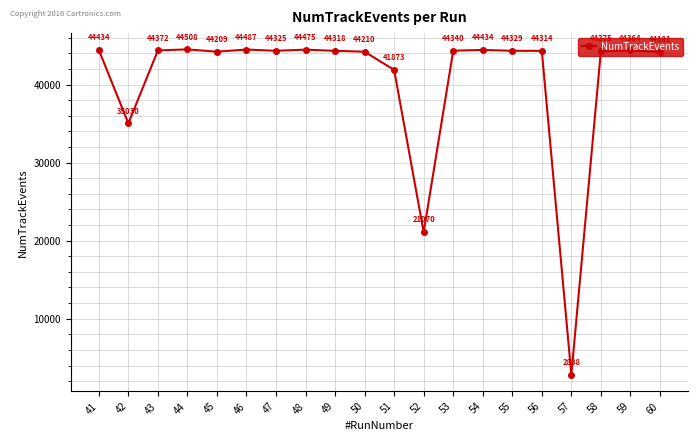

What is the minimum value shown in the chart?

2838